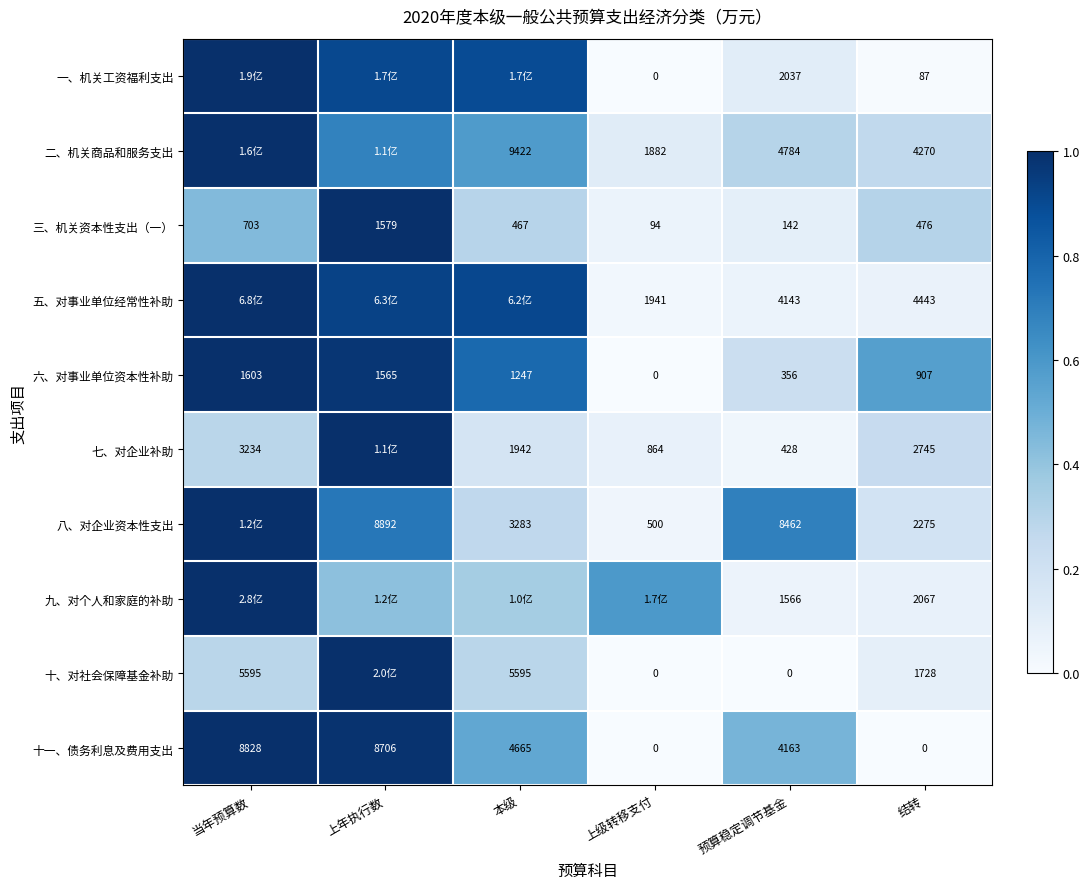

Is the value of 二、机关商品和服务支出 at 结转 greater than the value of 十、对社会保障基金补助 at 上级转移支付?

Yes